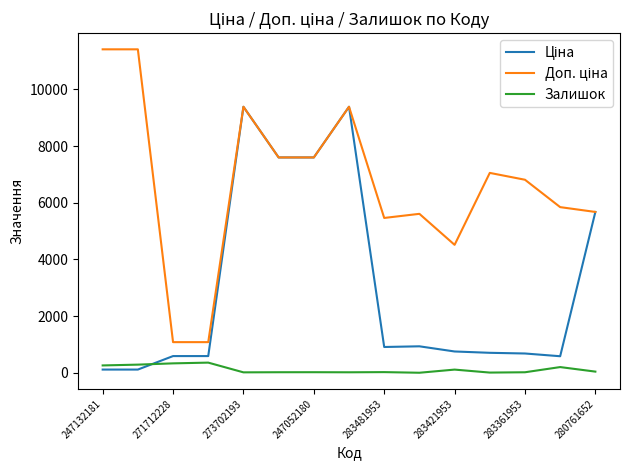

What is the highest value of the Залишок series?

359.0